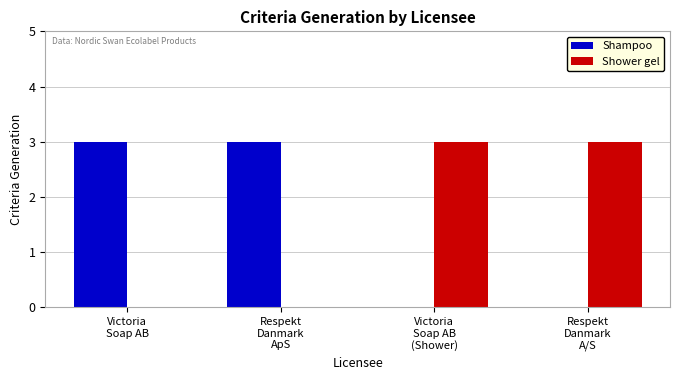

True or false: Shampoo has a value of 4 at Respekt
Danmark
ApS.

False